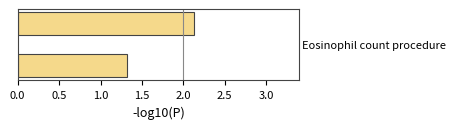

Are the bars grouped side by side (vs. stacked)?

No